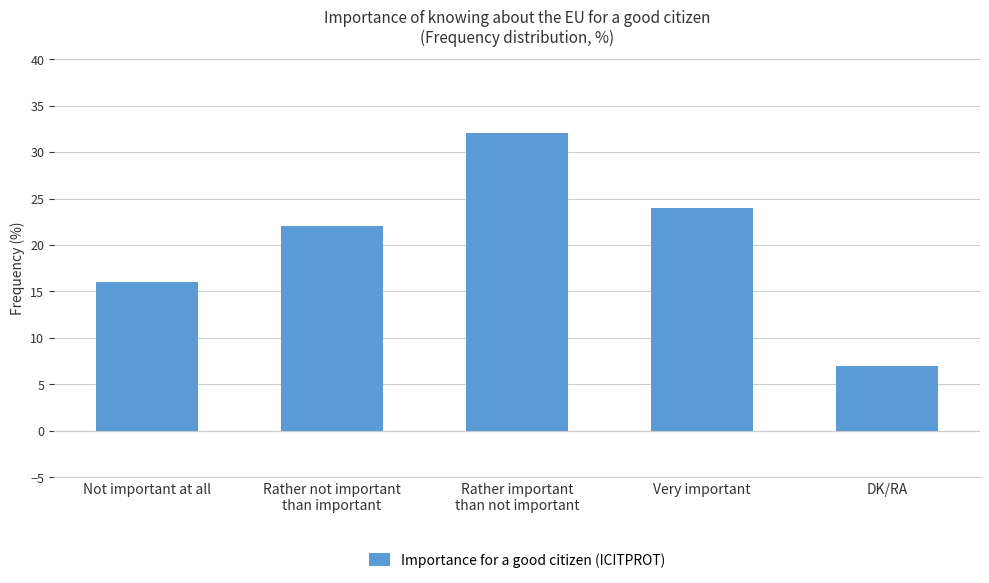

The chart shows a value of 32 at Rather important
than not important. True or false?

True